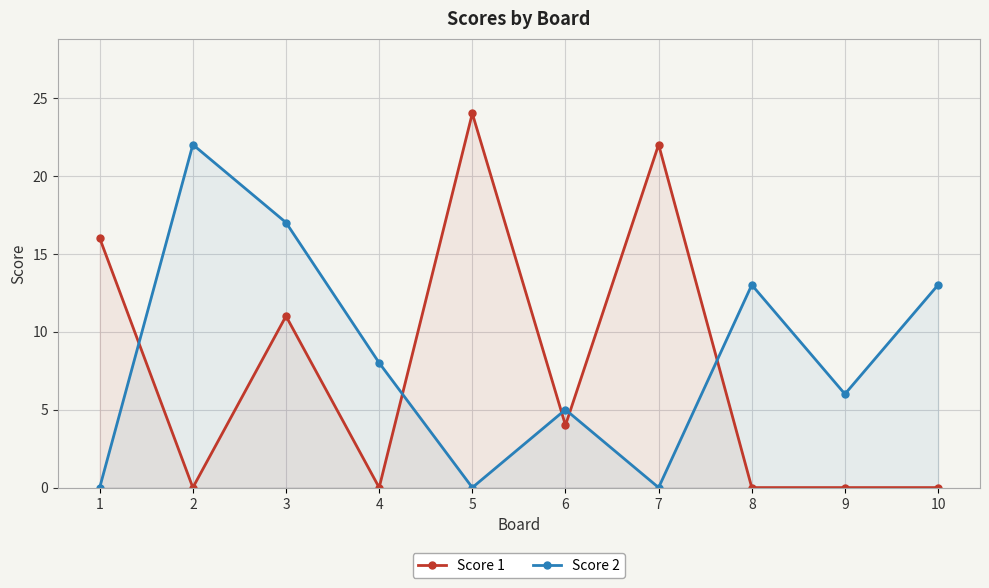

Reading right to left, extract all data points from this chart.

Score 1: 0	0	0	22	4	24	0	11	0	16
Score 2: 13	6	13	0	5	0	8	17	22	0